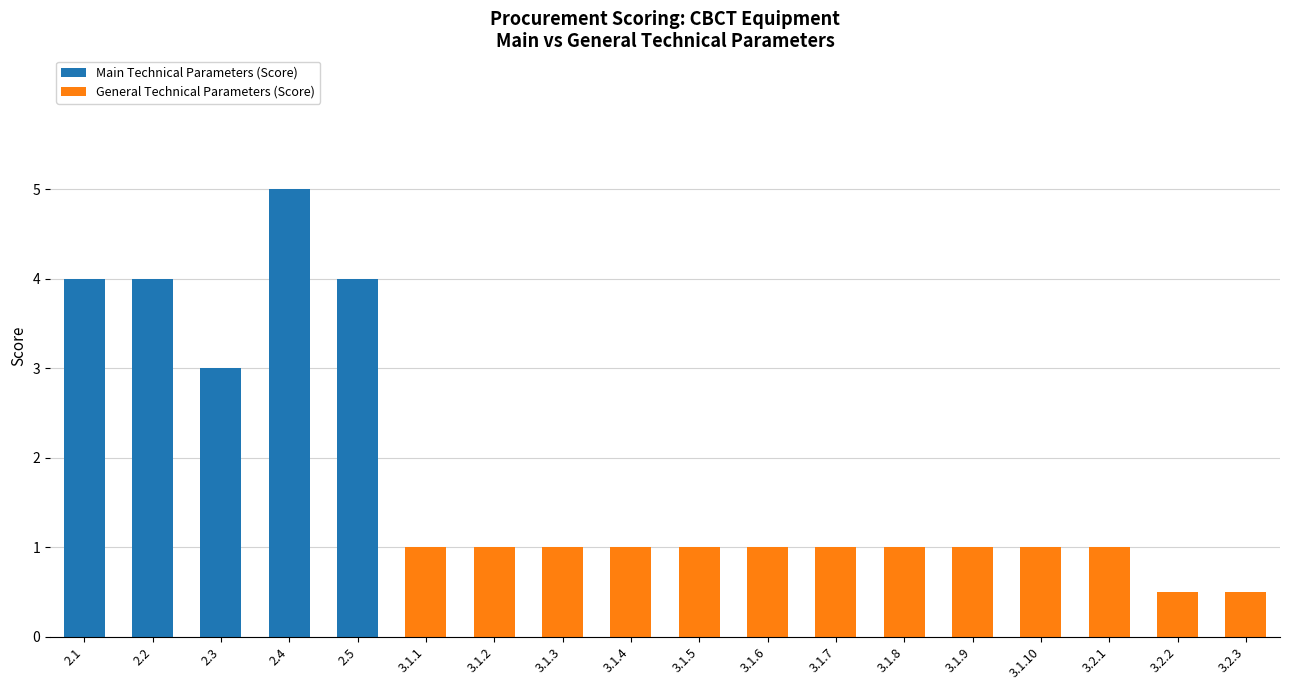

What are all the series names shown in the legend?

Main Technical Parameters (Score), General Technical Parameters (Score)